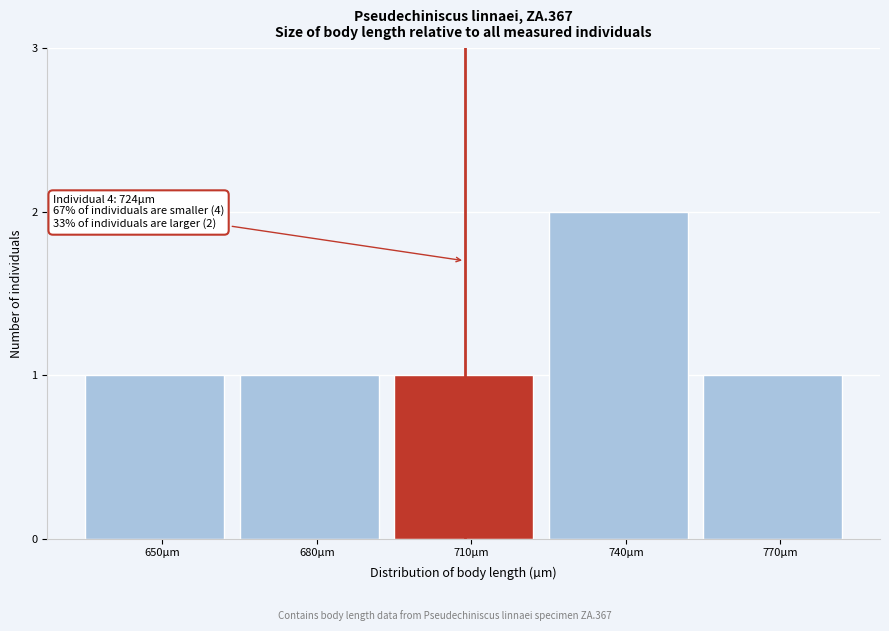

Reading left to right, transcribe all the data shown in this chart.

1	1	1	2	1